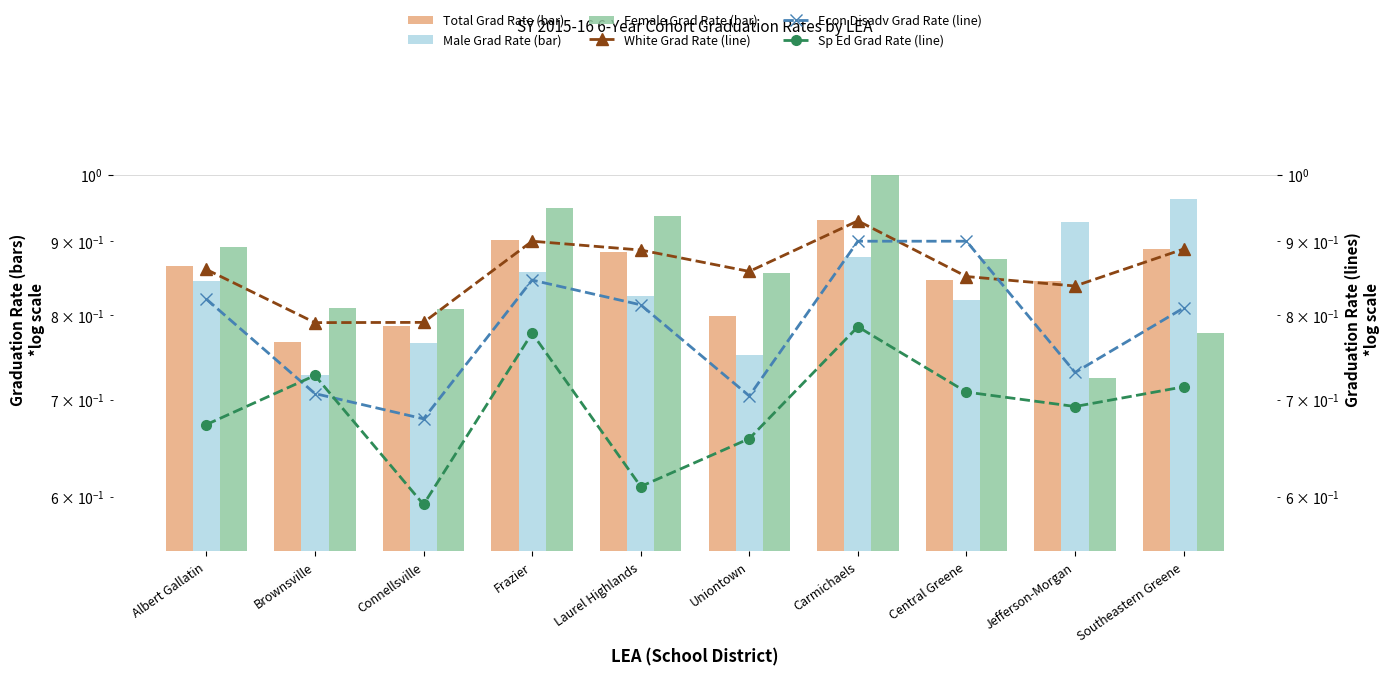

Reading left to right, what are all the values shown in this chart?

Total Grad Rate (bar): 0.9	0.8	0.8	0.9	0.9	0.8	0.9	0.8	0.8	0.9
Male Grad Rate (bar): 0.8	0.7	0.8	0.9	0.8	0.8	0.9	0.8	0.9	1.0
Female Grad Rate (bar): 0.9	0.8	0.8	0.9	0.9	0.9	1.0	0.9	0.7	0.8
White Grad Rate (line): 0.9	0.8	0.8	0.9	0.9	0.9	0.9	0.9	0.8	0.9
Econ Disadv Grad Rate (line): 0.8	0.7	0.7	0.8	0.8	0.7	0.9	0.9	0.7	0.8
Sp Ed Grad Rate (line): 0.7	0.7	0.6	0.8	0.6	0.7	0.8	0.7	0.7	0.7